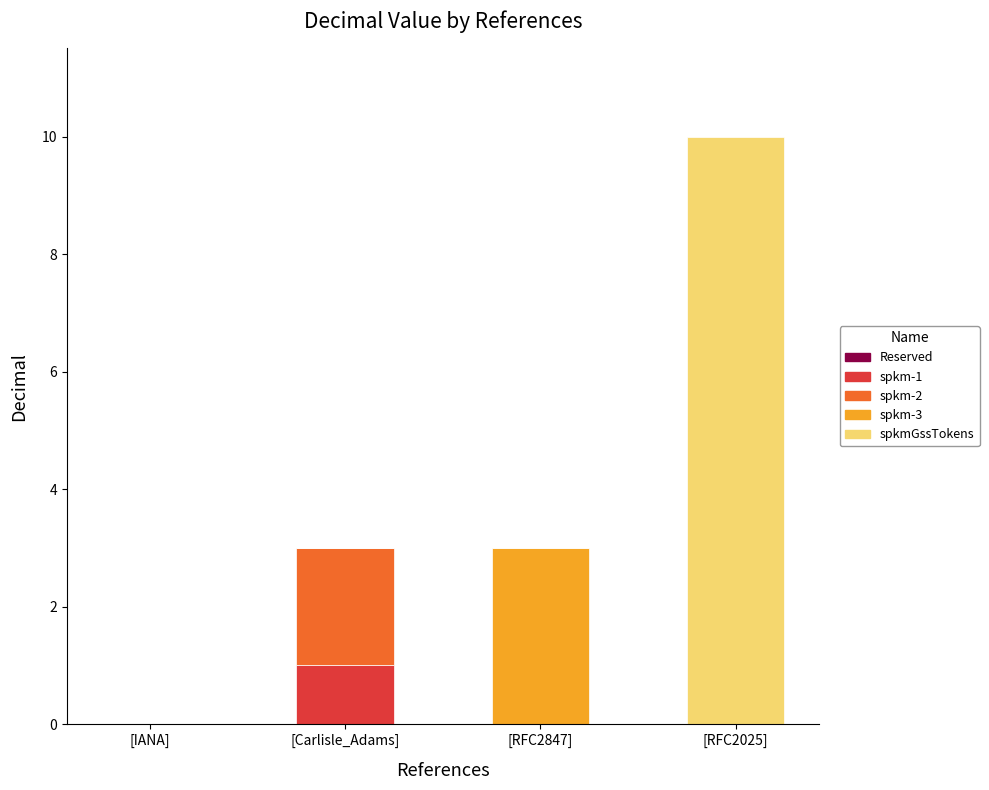

What is the total value across all series at [RFC2847]?

3